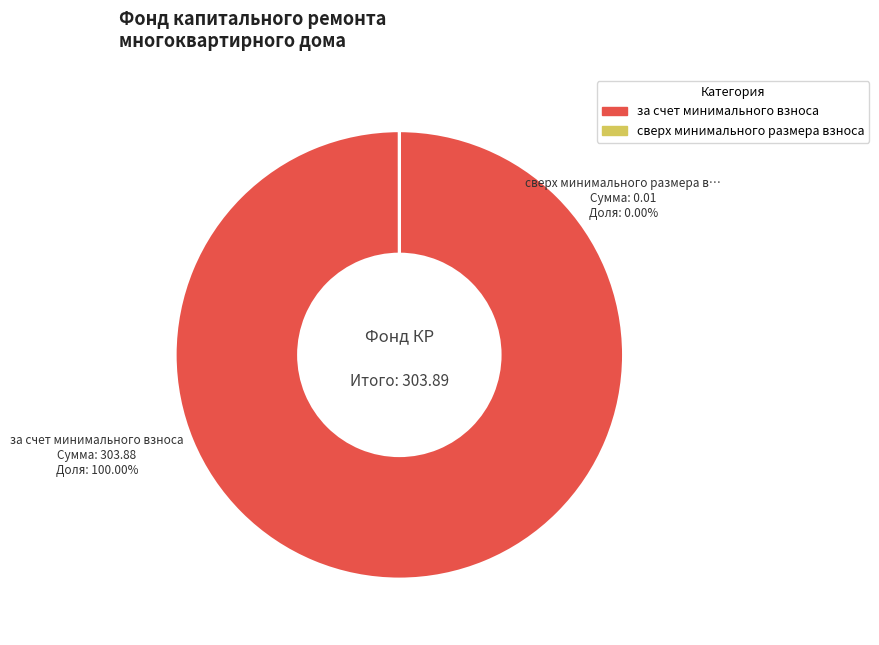

Does any single category account for the majority?

Yes